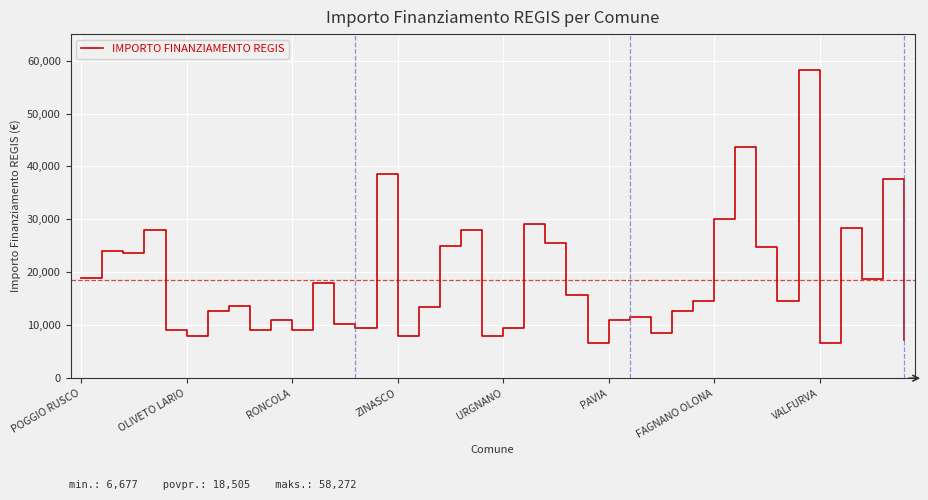

What is the maximum value shown in the chart?

58272